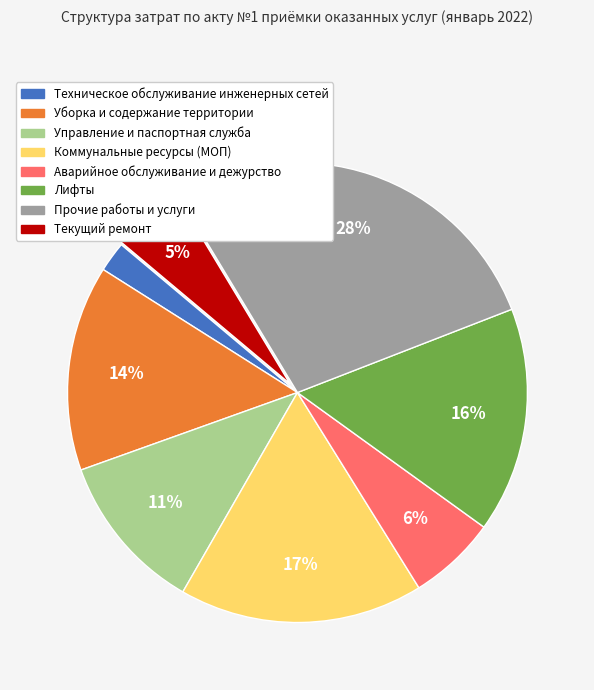

Rank the categories by value from highest to lowest.

Прочие работы и услуги, Коммунальные ресурсы (МОП), Лифты, Уборка и содержание территории, Управление и паспортная служба, Аварийное обслуживание и дежурство, Текущий ремонт, Техническое обслуживание инженерных сетей